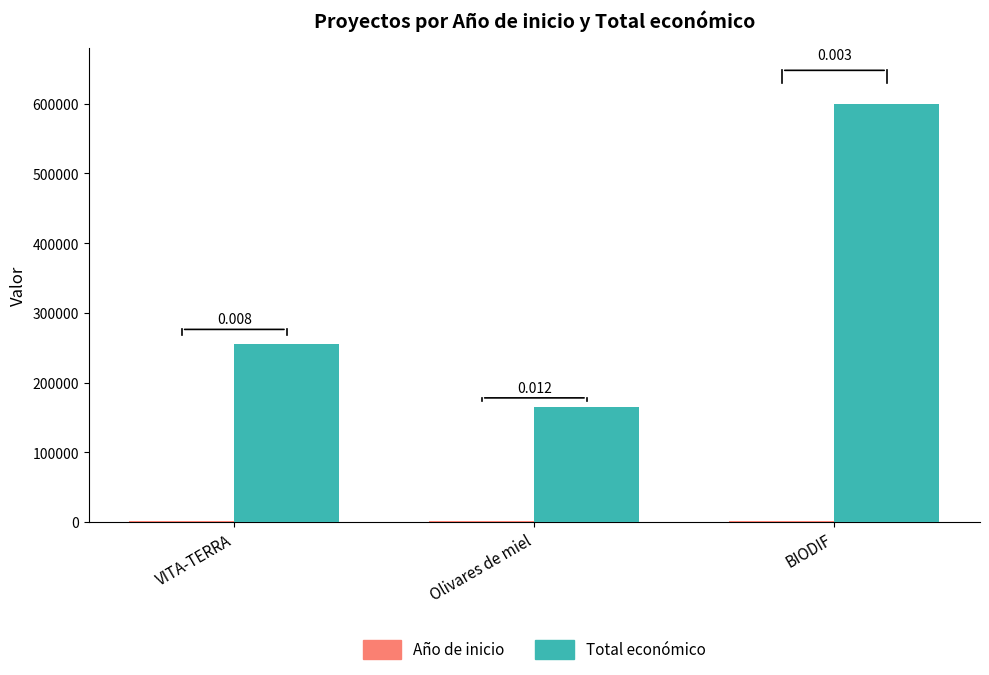

How many groups of bars are there?

3